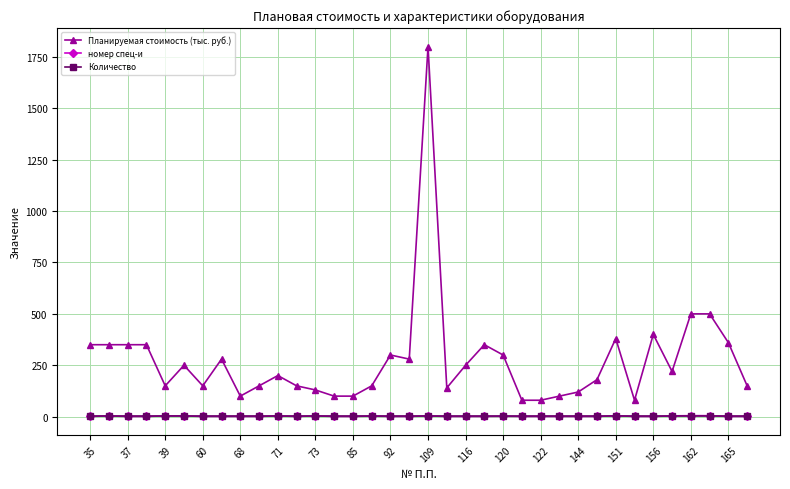

What is the maximum value shown in the chart?

1800